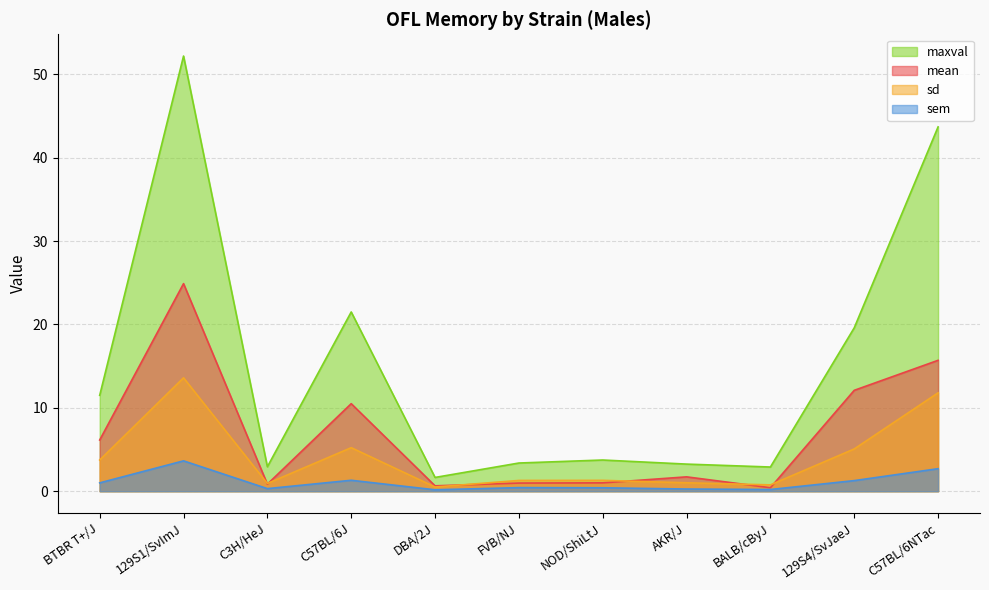

At which category is the sum across all series the highest?

129S1/SvImJ